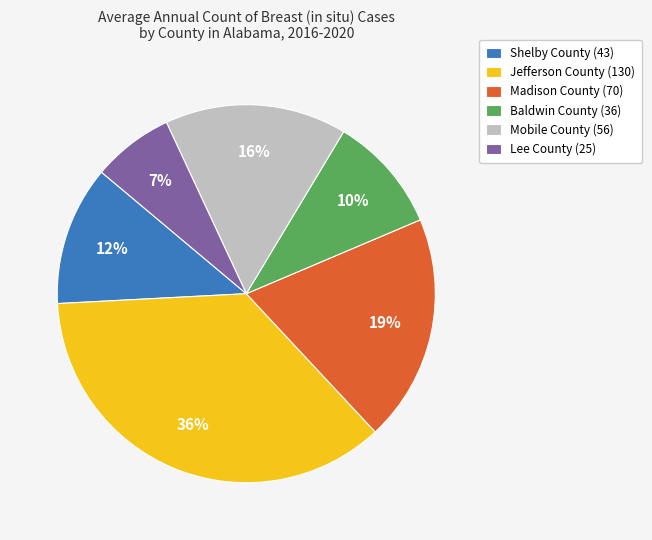

Rank the categories by value from highest to lowest.

Jefferson County, Madison County, Mobile County, Shelby County, Baldwin County, Lee County